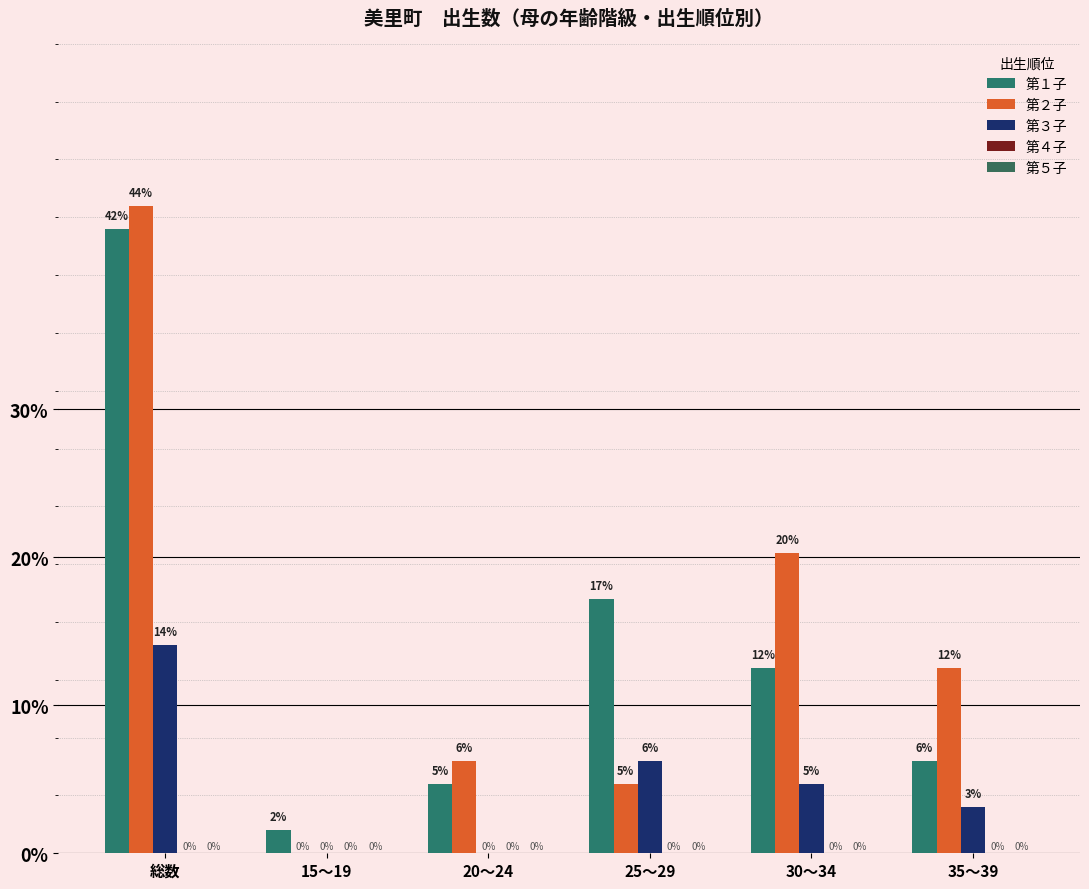

Are the bars grouped side by side (vs. stacked)?

Yes